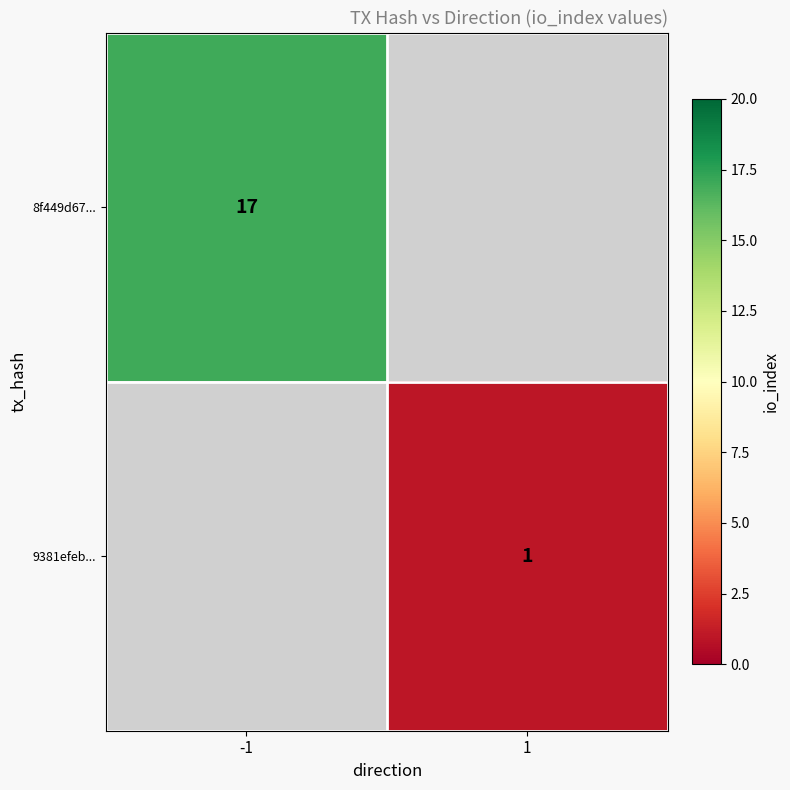

True or false: 8f449d67... has a value of 17 at -1.

True